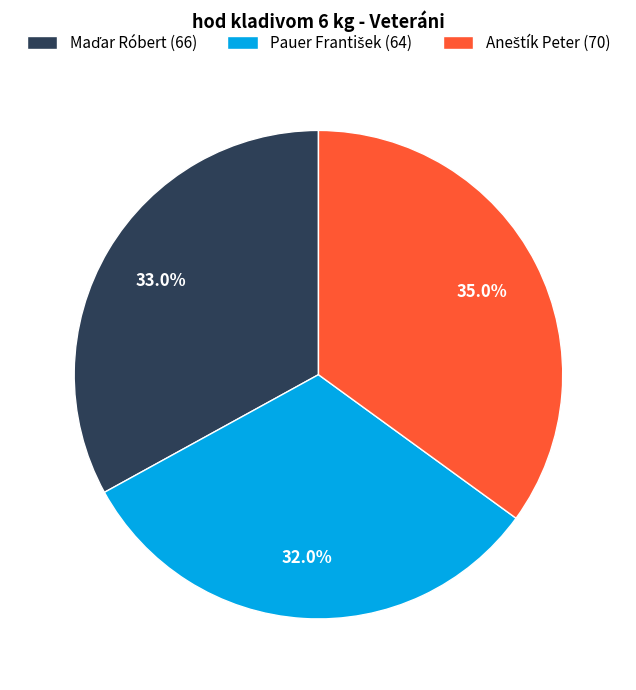

Is there any slice that represents more than half of the pie?

No